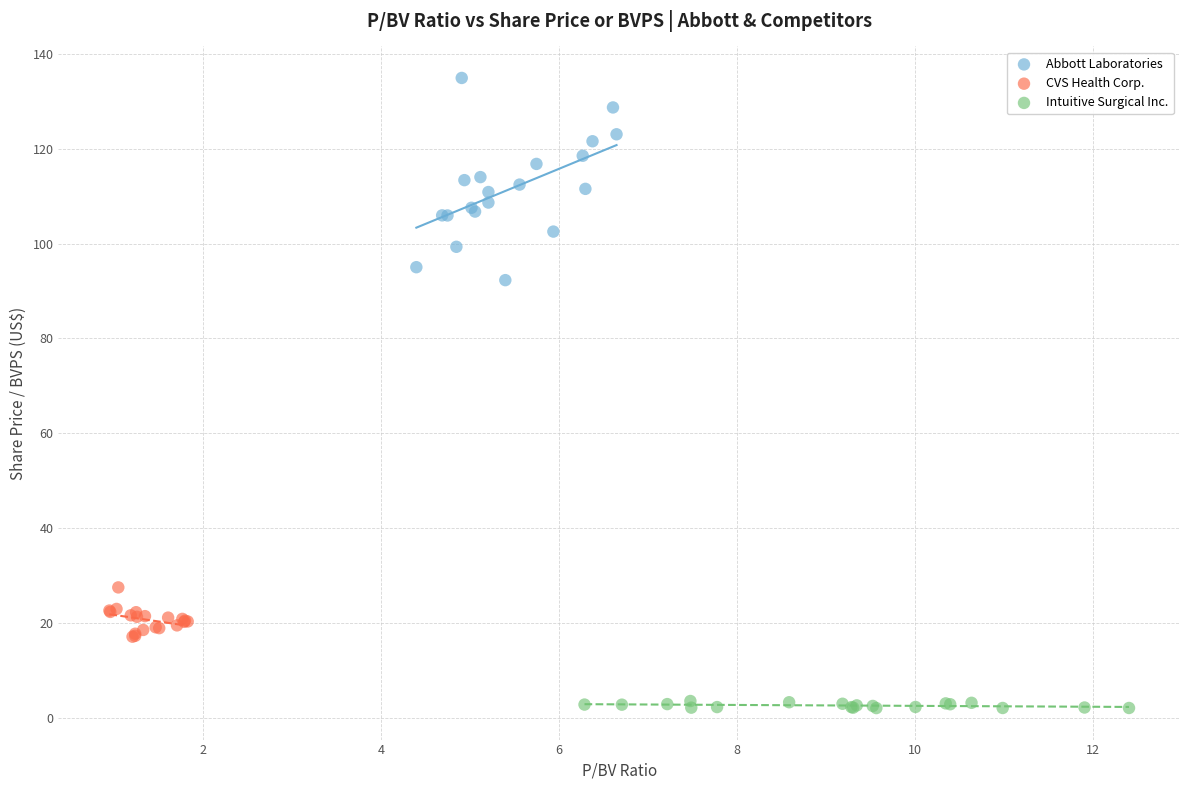

Which series reaches the minimum Y coordinate?

Intuitive Surgical Inc.